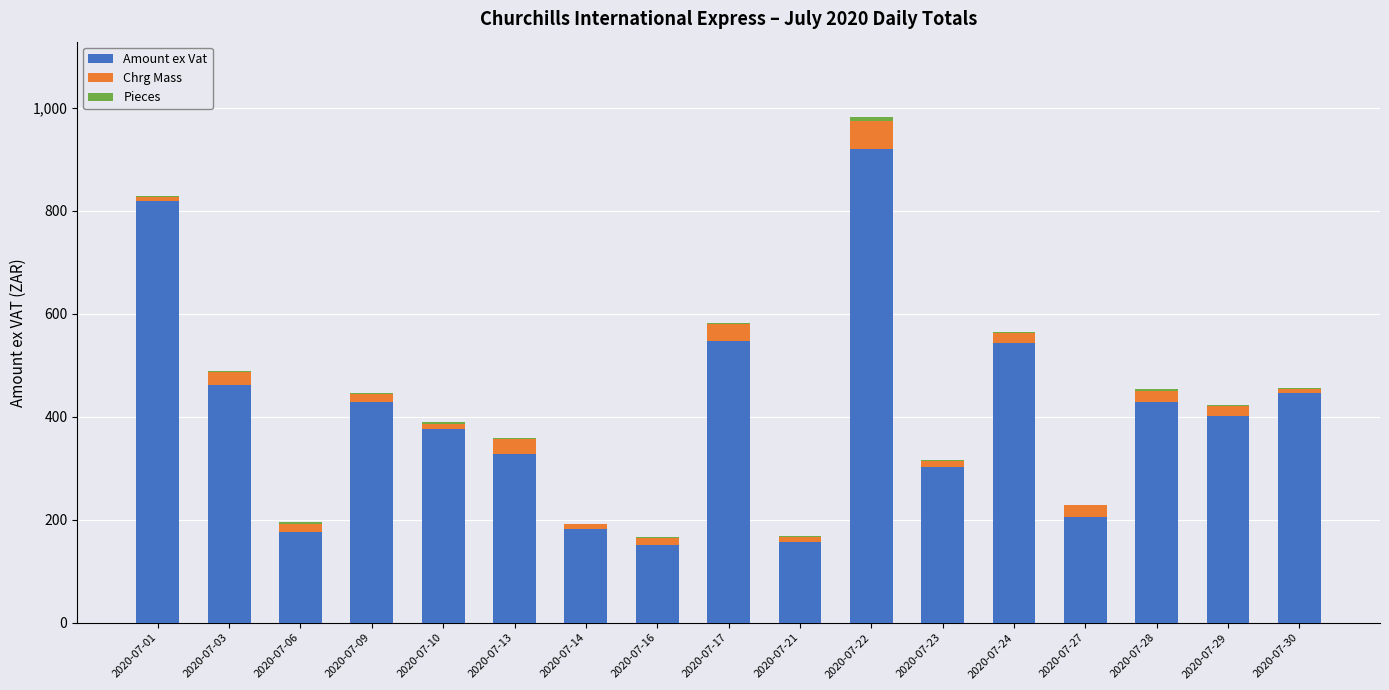

The value of Amount ex Vat at 2020-07-03 is 461.3. True or false?

True